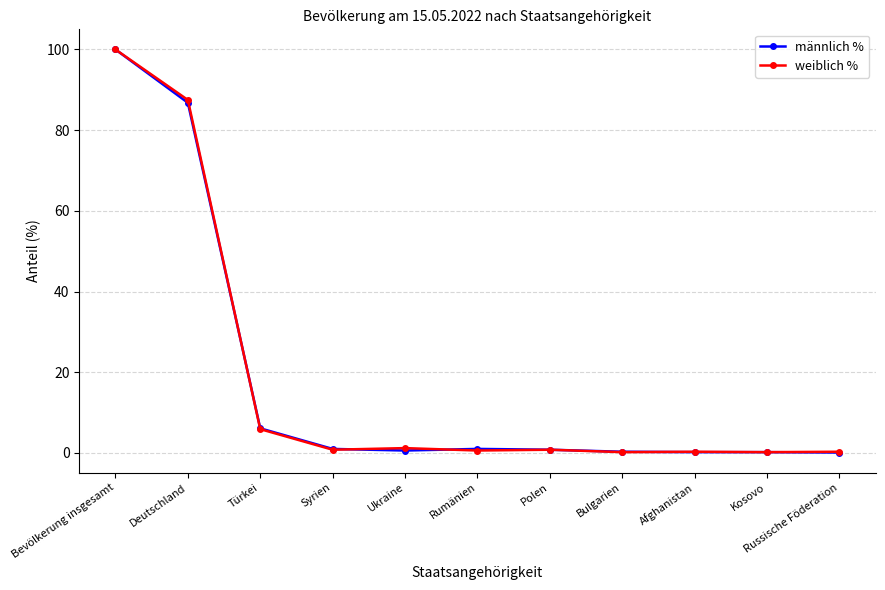

What is the difference between the maximum and minimum values in the männlich % series?

99.9